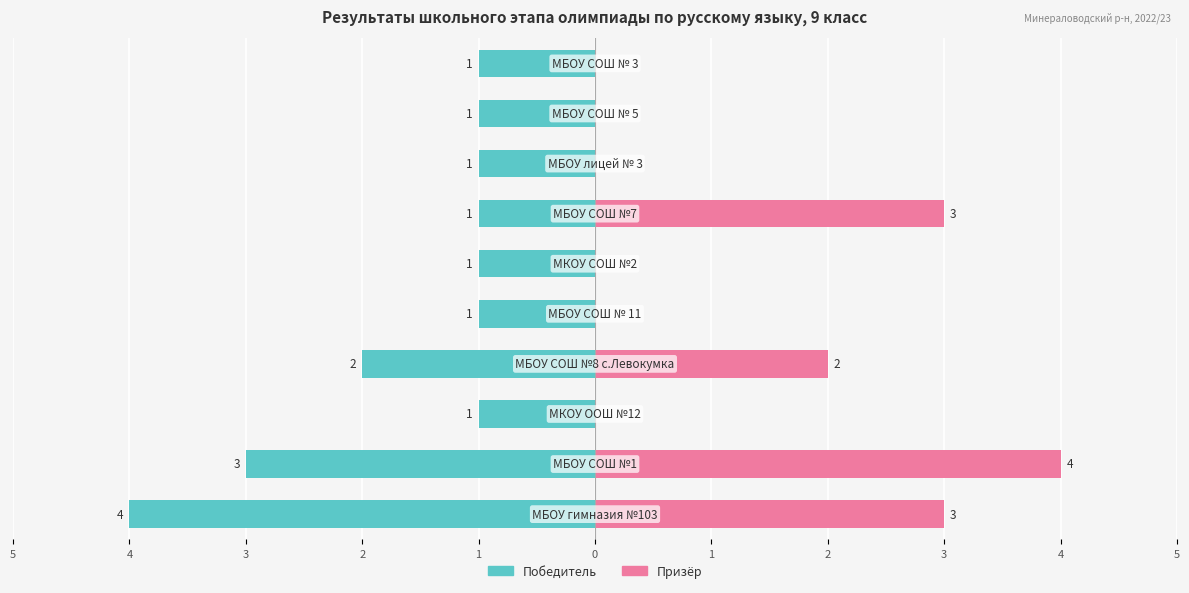

How many groups of bars are there?

10